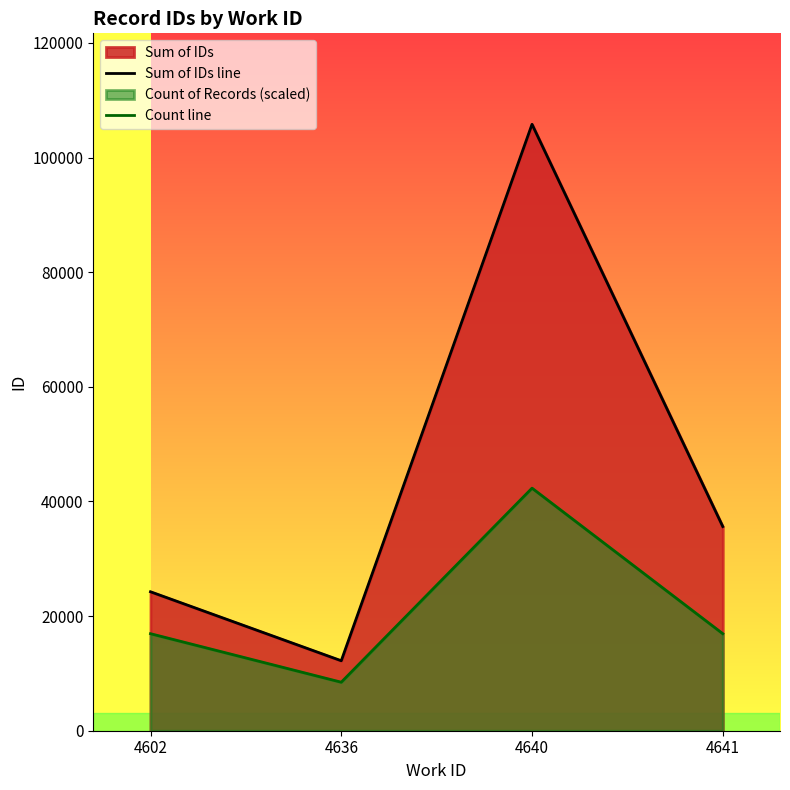

List the series in order of their peak value, lowest first.

Count line, Sum of IDs line